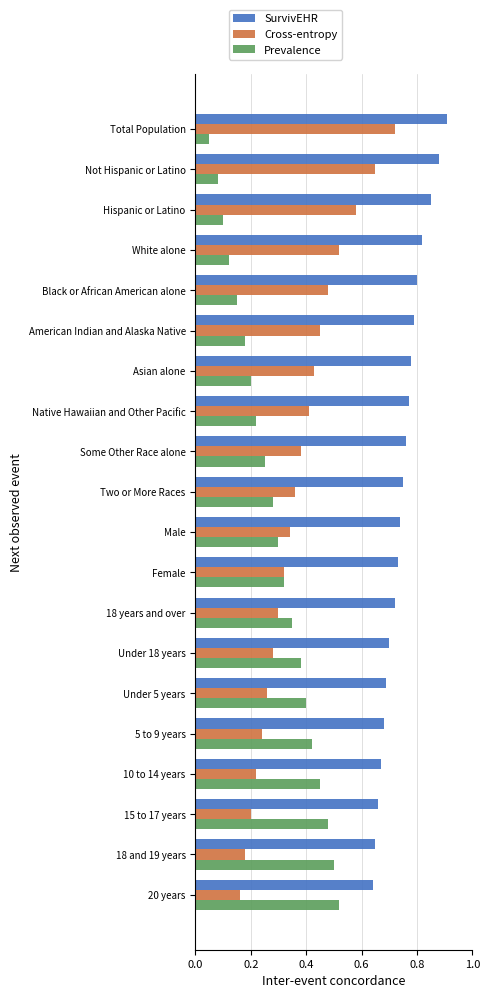

List the series in order of their peak value, highest first.

SurvivEHR, Cross-entropy, Prevalence